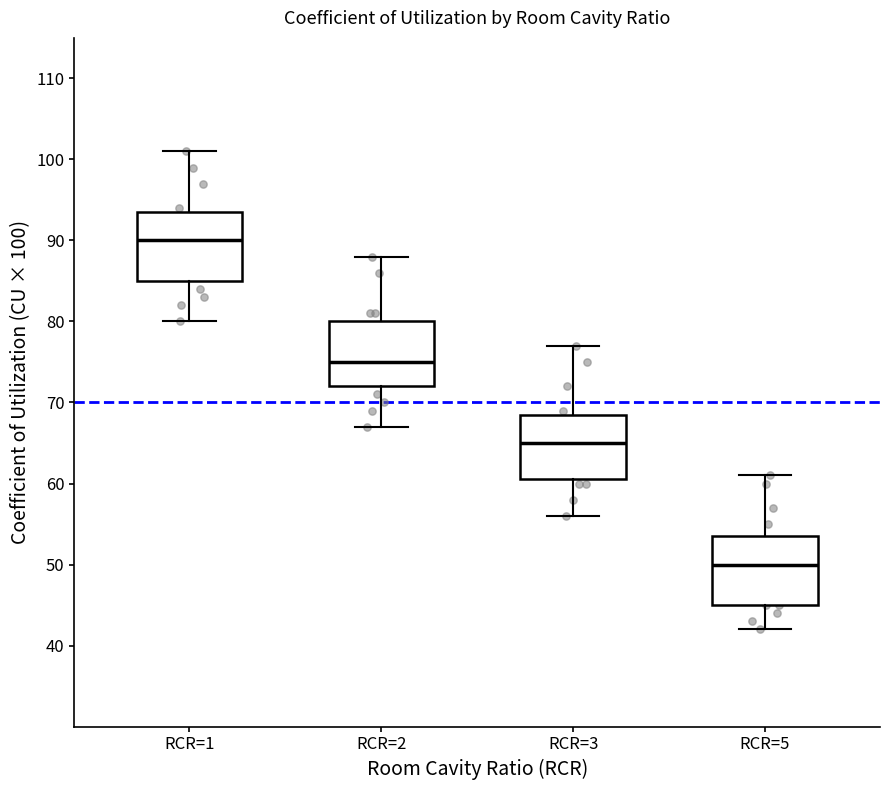

Which box's median line is the highest?

RCR=1